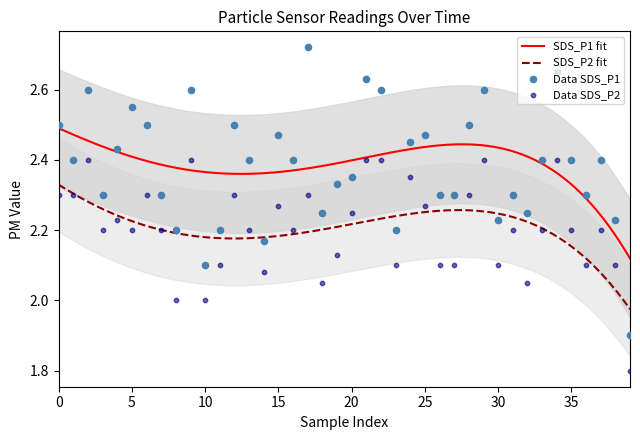

What is the total value across all series at 20?

4.7